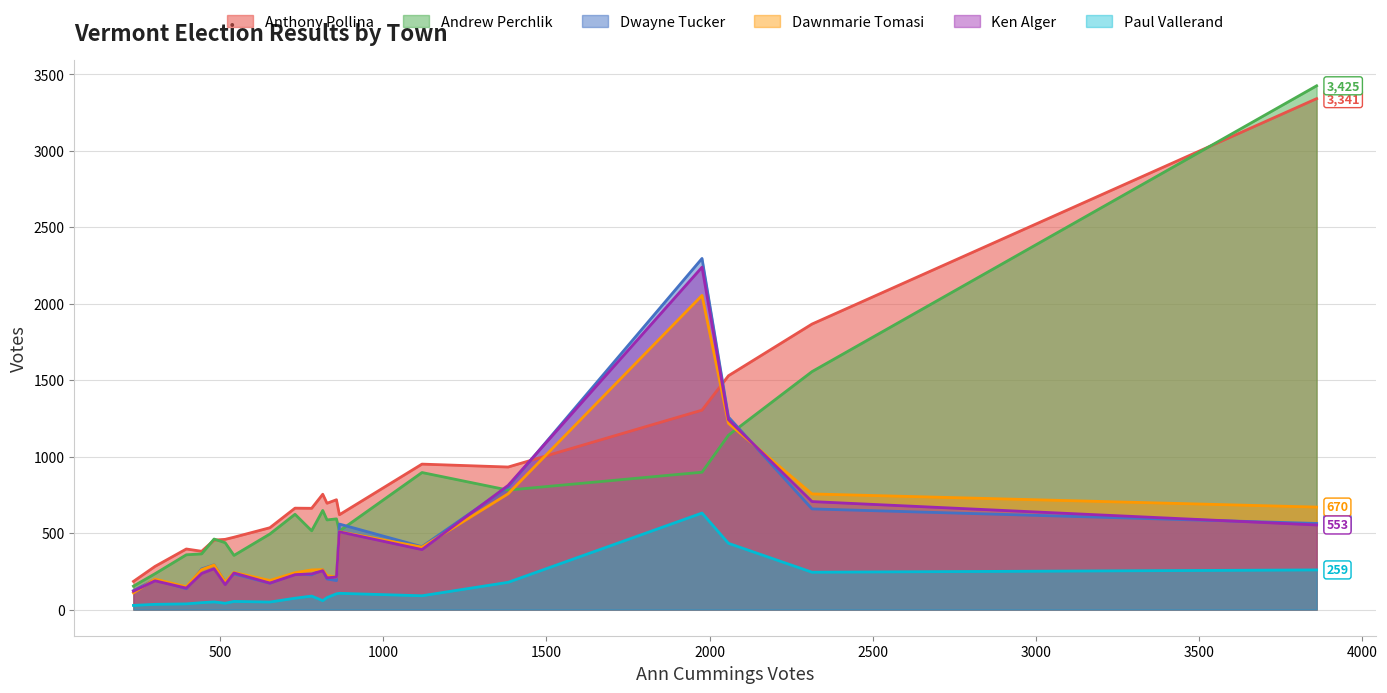

The value of Ken Alger at Worcester is 140. True or false?

True